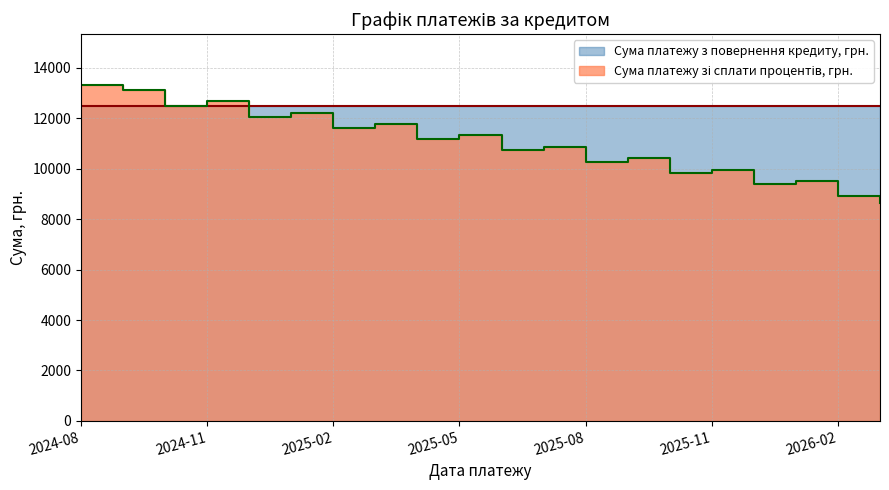

Rank the categories by value from lowest to highest.

2026-03, 2026-02, 2025-12, 2026-01, 2025-10, 2025-11, 2025-08, 2025-09, 2025-06, 2025-07, 2025-04, 2025-05, 2025-02, 2025-03, 2024-12, 2025-01, 2024-10, 2024-11, 2024-09, 2024-08